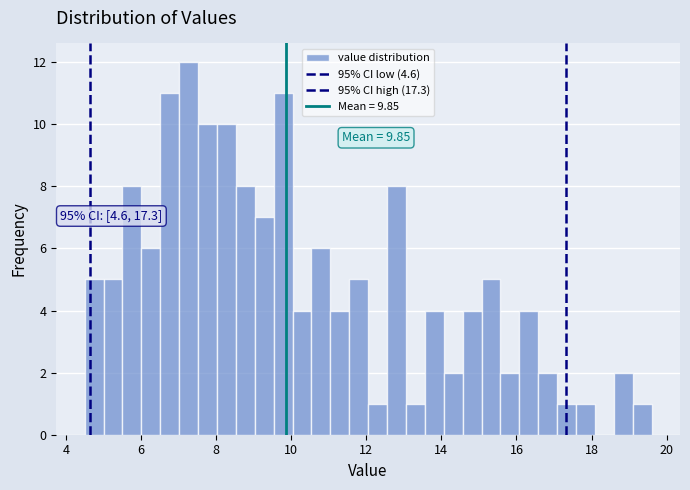

Read against the x-axis, roughly where is the centre of the tallest bar?

7.2